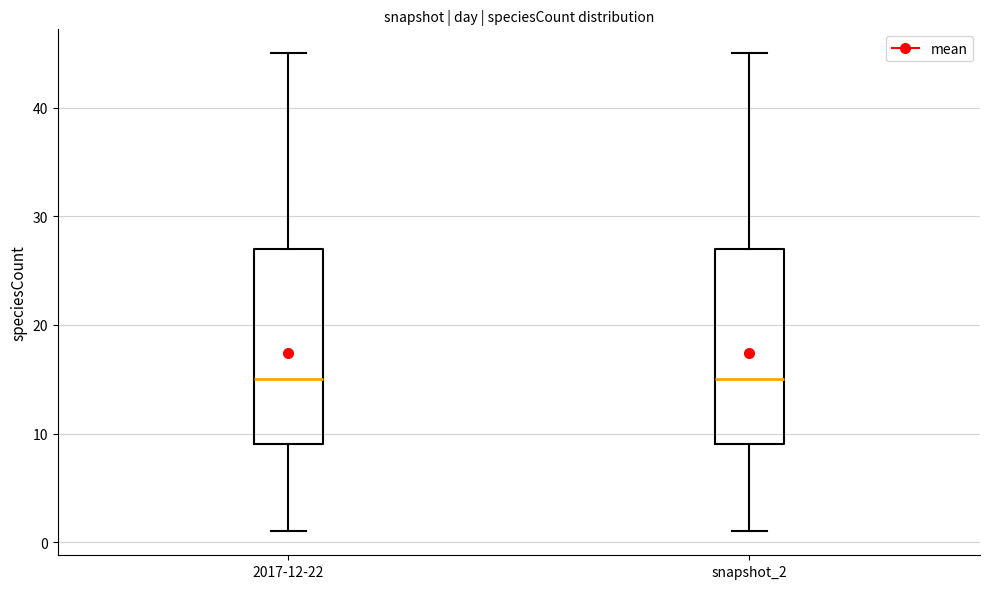

Where is the lower edge of the box for 2017-12-22 on the y-axis? The values are not printed on the chart, so give them approximately, as read against the axis.

9